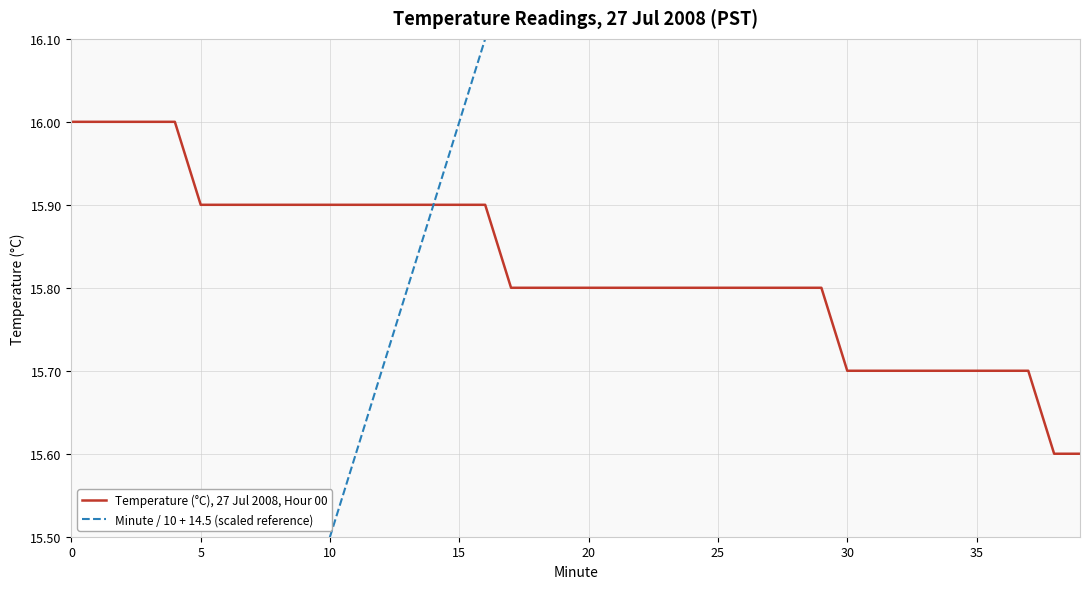

Where is Temperature (°C), 27 Jul 2008, Hour 00 nearest to the value 15?

38